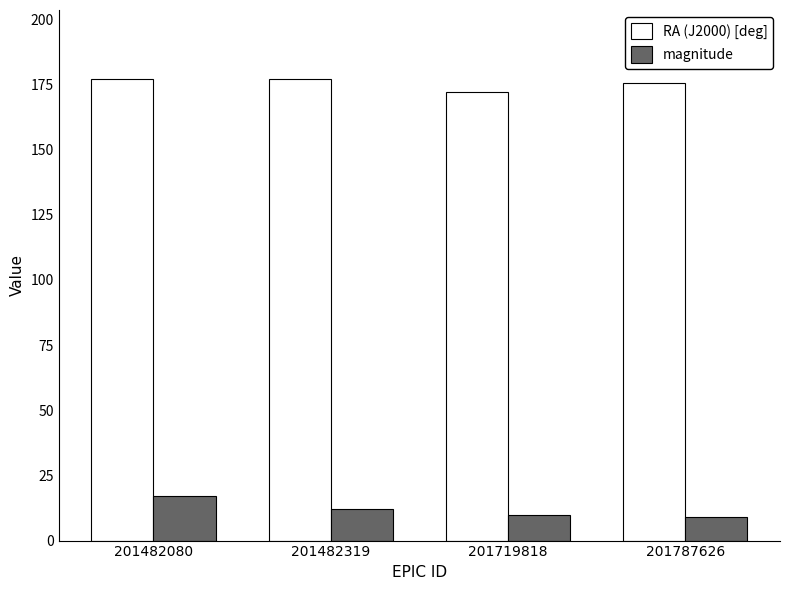

At which label does magnitude reach its peak?

201482080